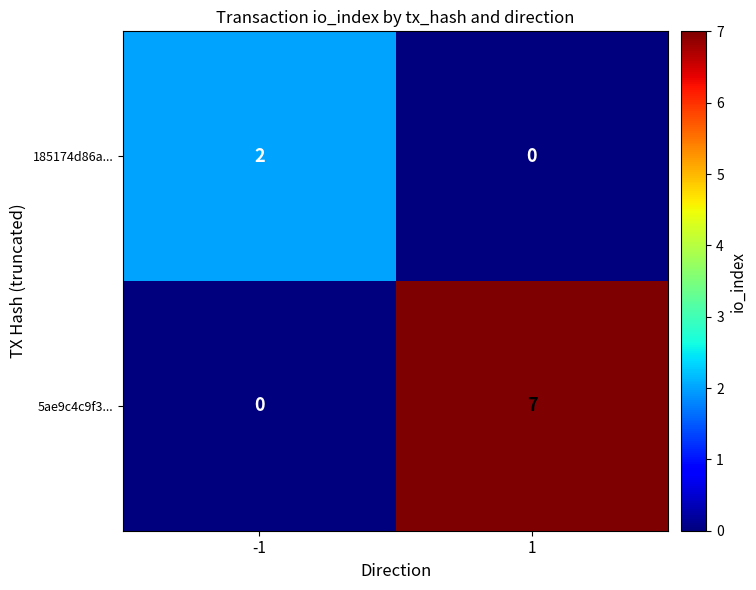

What is the difference between the 5ae9c4c9f3... values at 1 and -1?

7